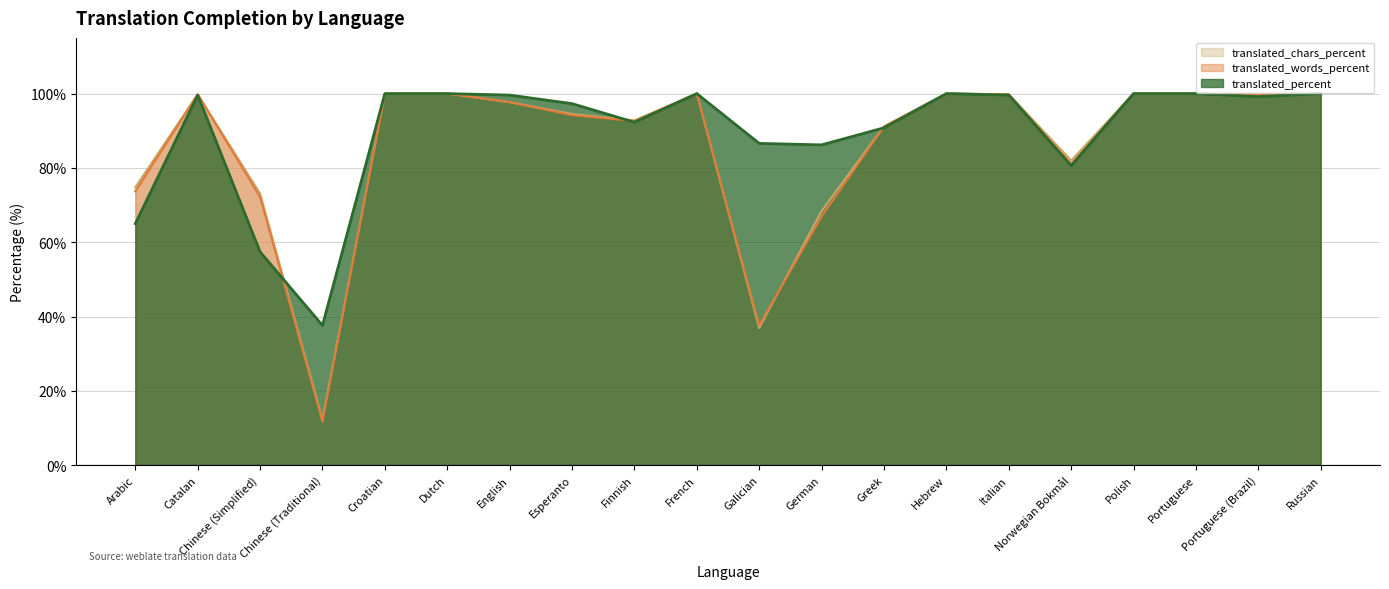

At which category does the chart reach its minimum across all series?

Chinese (Traditional)